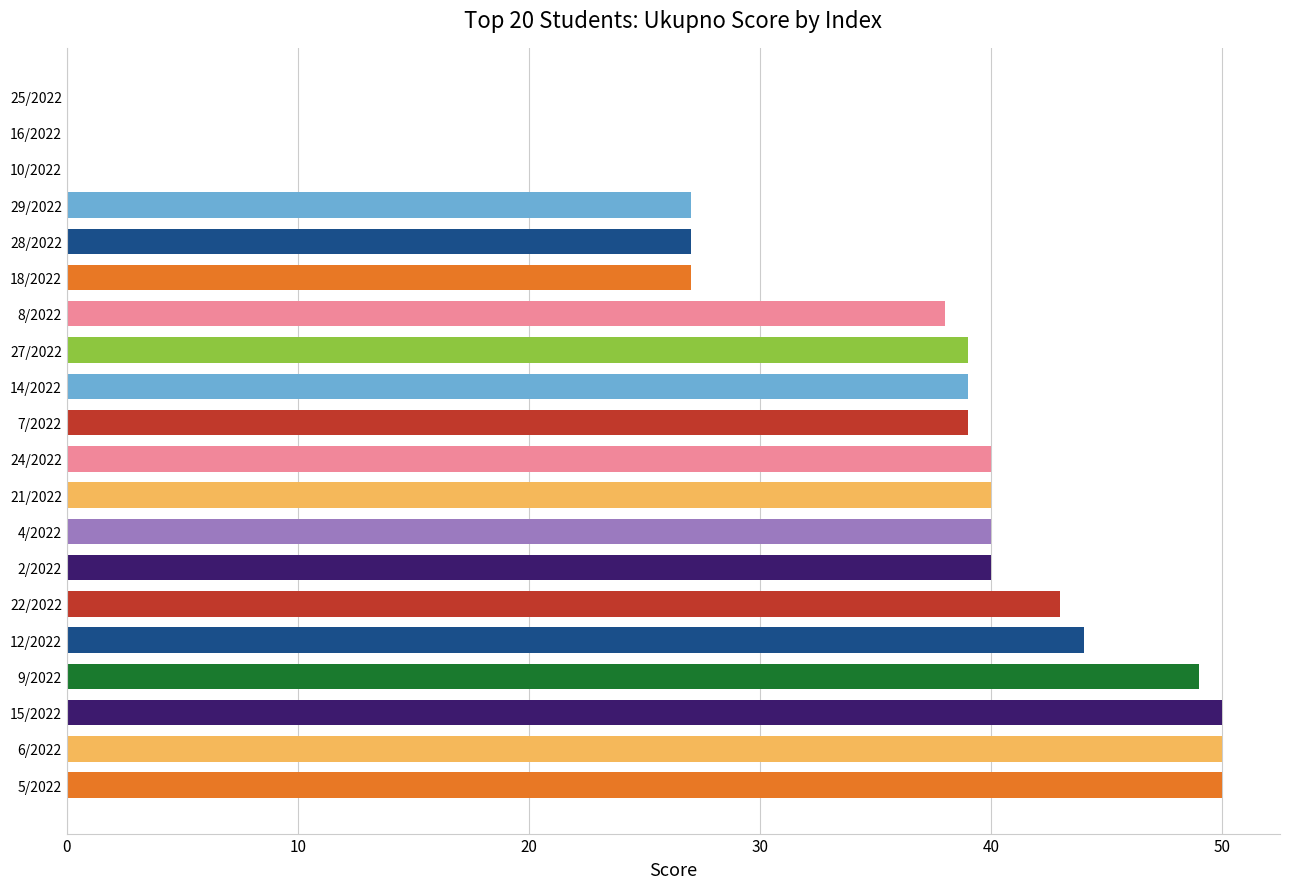

What is the sum of the values at 21/2022 and 4/2022?

80